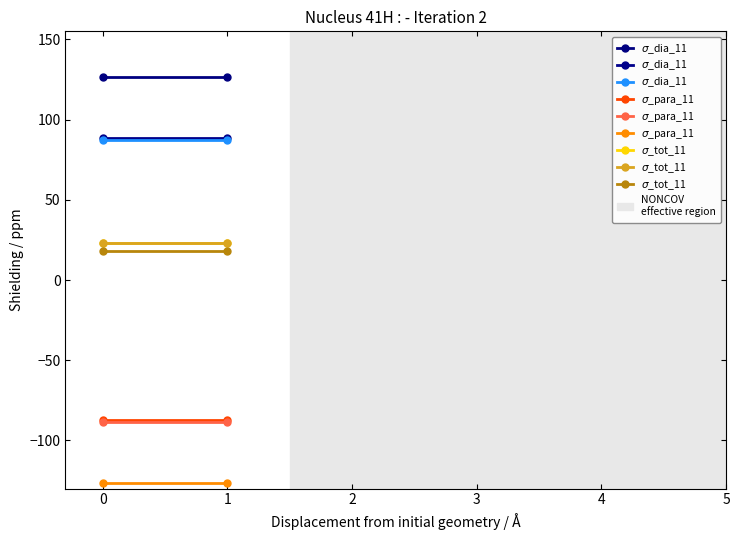

What is the sum of the $\sigma$_tot_11 values at 0 and 1?

36.8